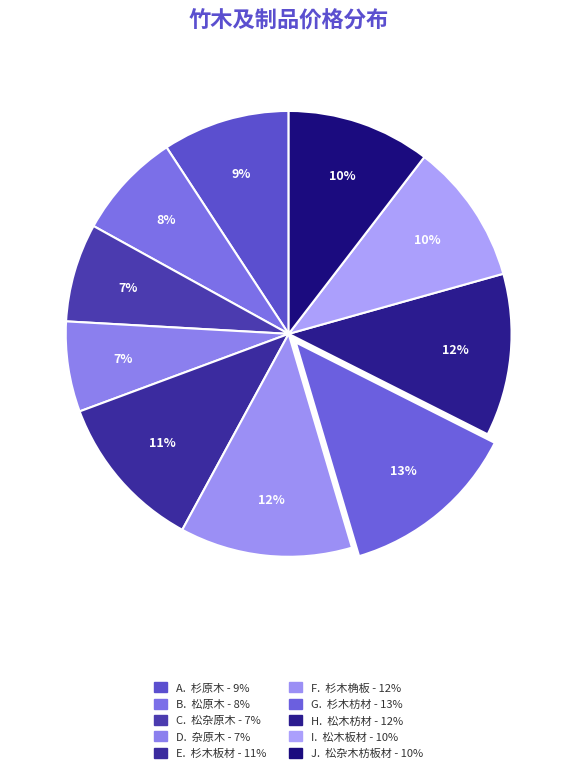

How many slices are in this pie chart?

10